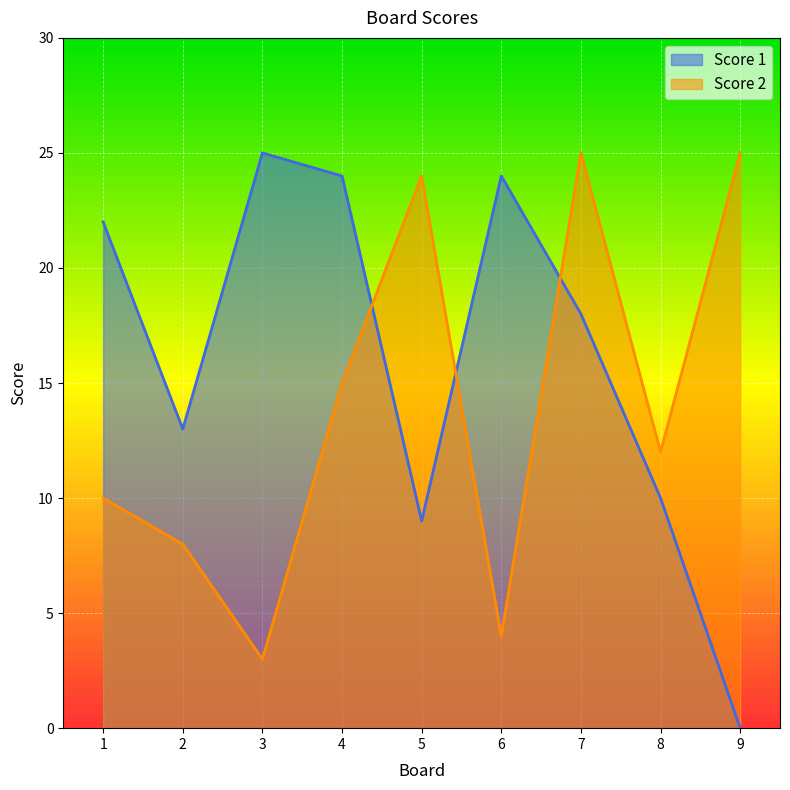

What is the approximate value of Score 2 at 3?

3